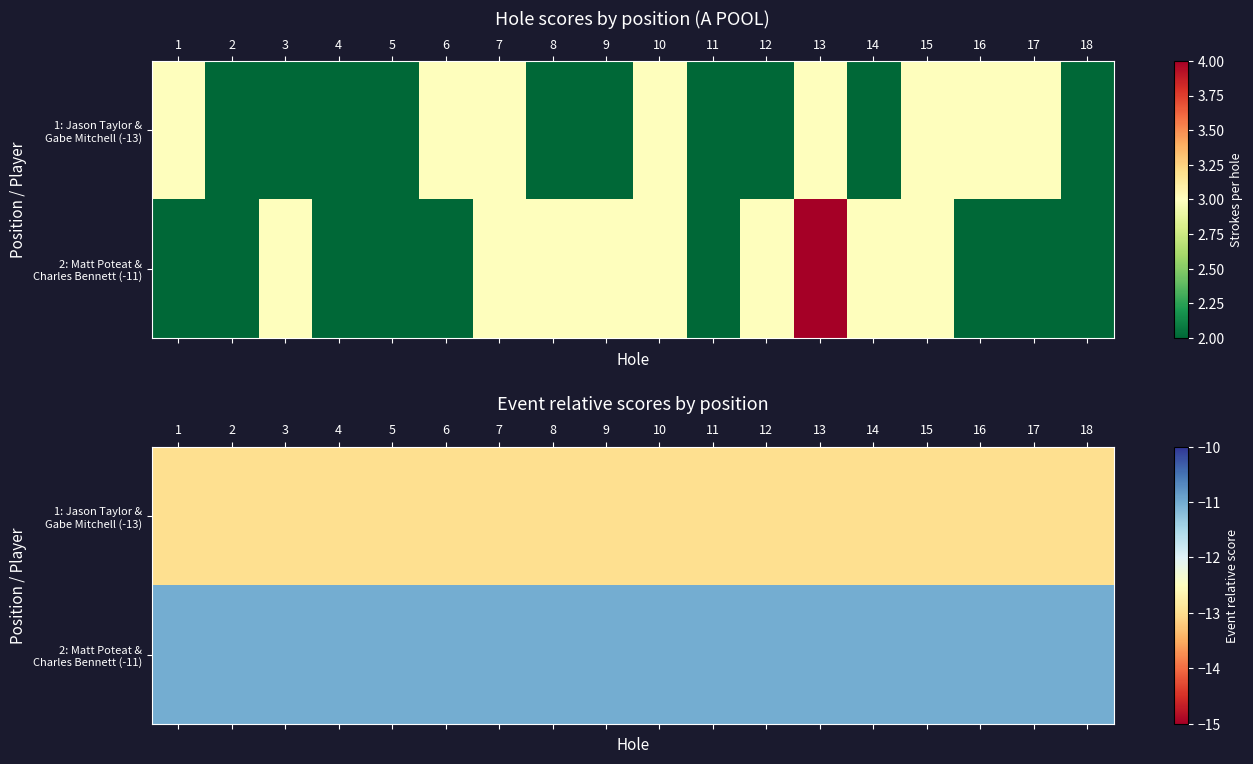

At which label is 1: Jason Taylor & Gabe Mitchell (-13) closest to -13?

1